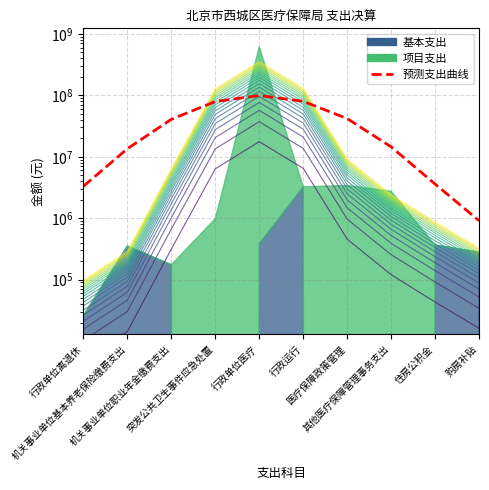

Rank the categories by value from highest to lowest.

行政单位医疗, 行政运行, 突发公共卫生事件应急处置, 医疗保障政策管理, 机关事业单位职业年金缴费支出, 其他医疗保障管理事务支出, 机关事业单位基本养老保险缴费支出, 住房公积金, 行政单位离退休, 购房补贴